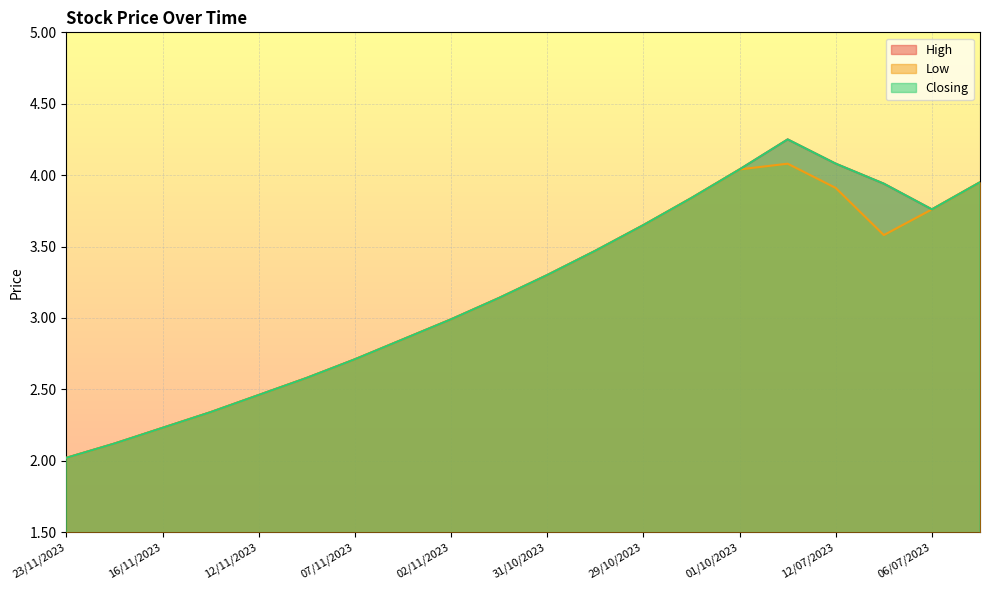

At 14/11/2023, list the series in order from largest to smallest.

High, Low, Closing